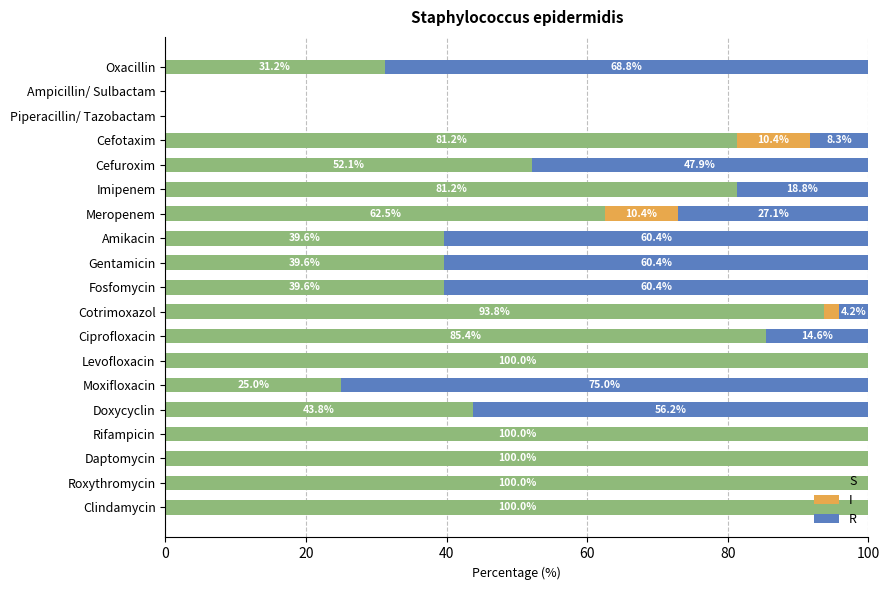

What is the highest value of the S series?

100.0